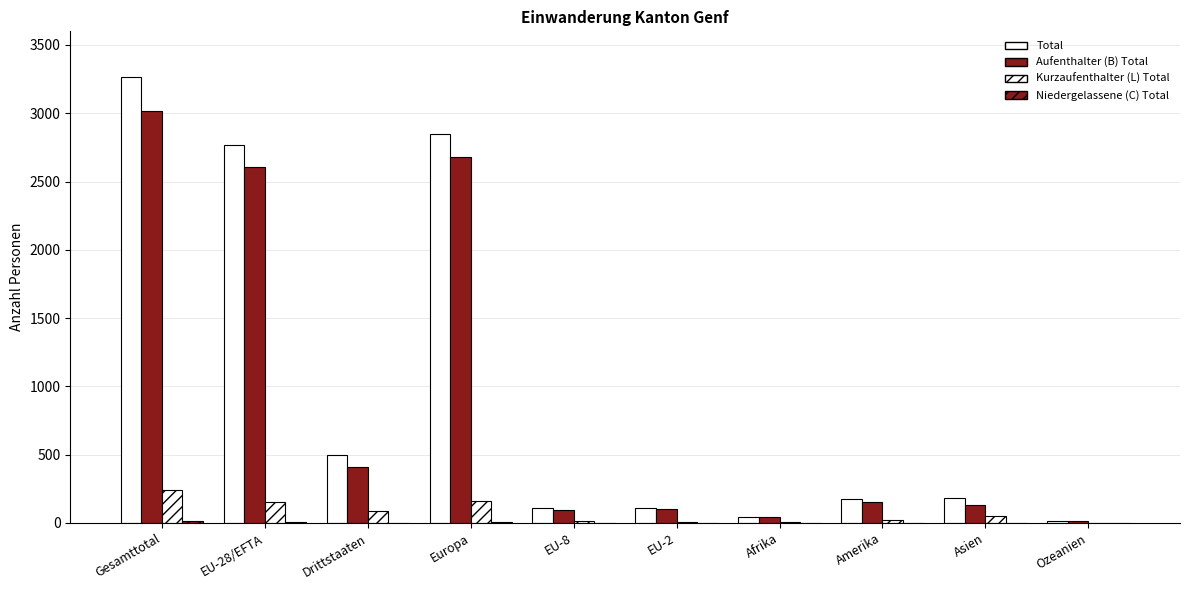

Which series has the largest total across all categories?

Total